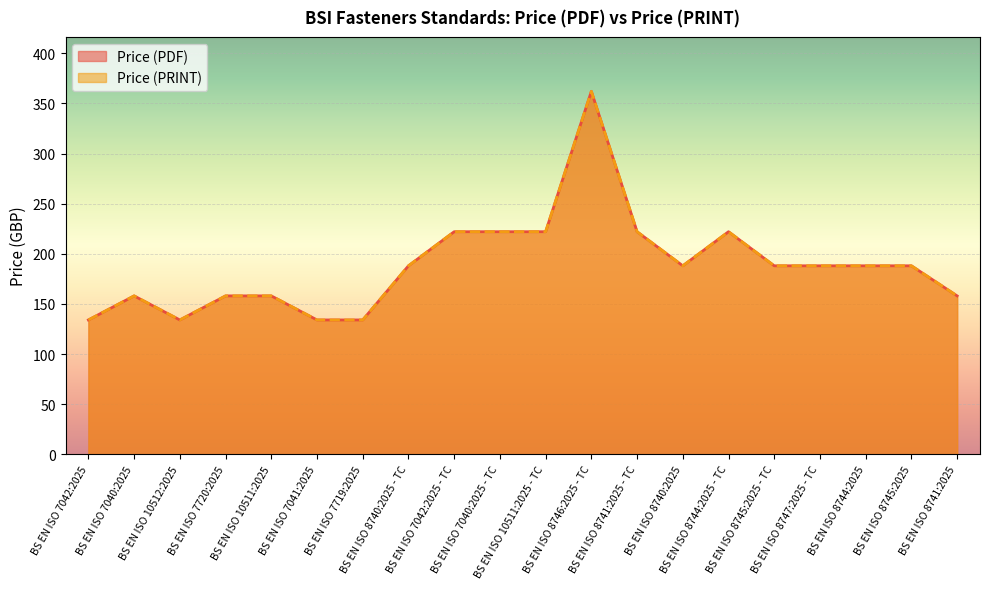

What is the difference between the maximum and minimum values in the Price (PRINT) series?

228